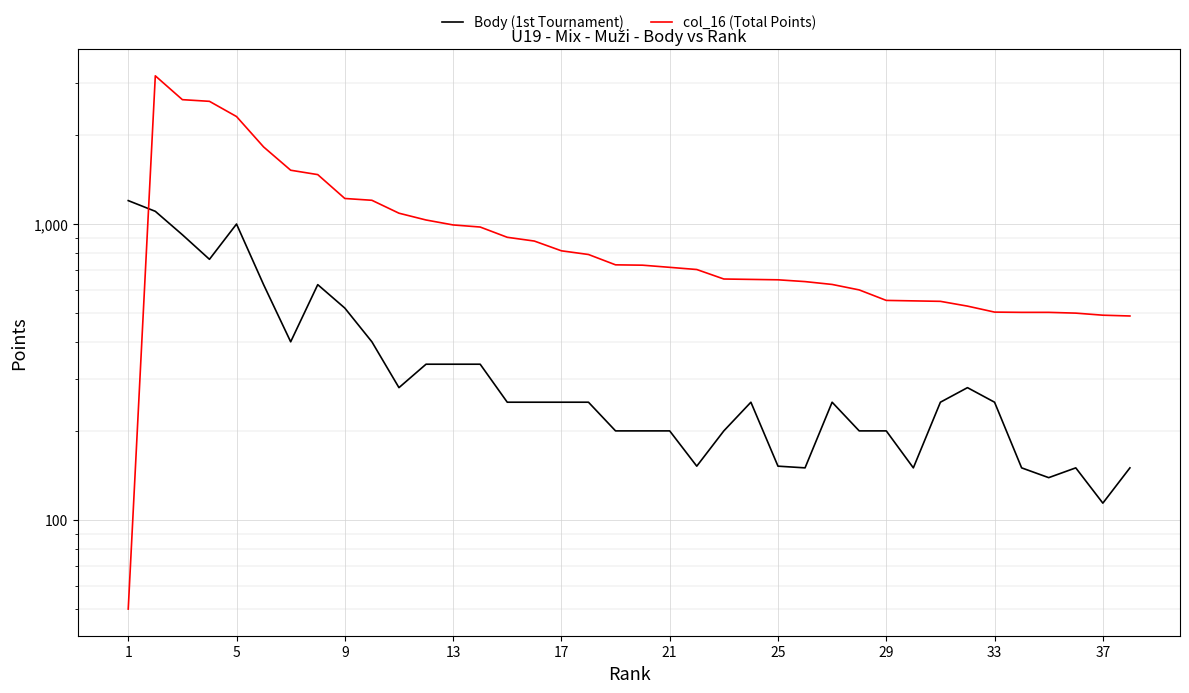

List the series in order of their overall mean, lowest first.

Body (1st Tournament), col_16 (Total Points)